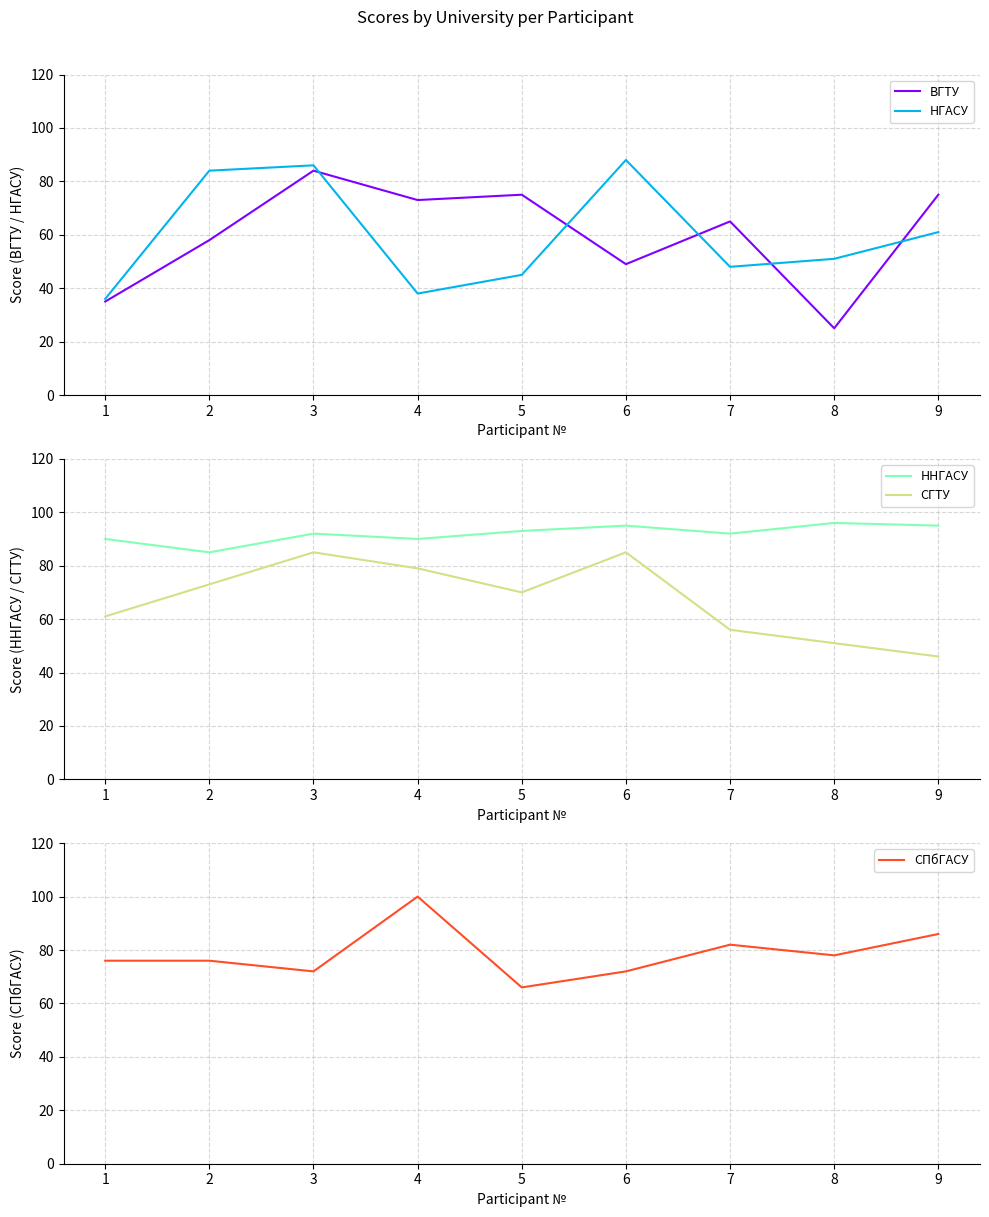

What is the difference between the НГАСУ values at 6 and 9?

27